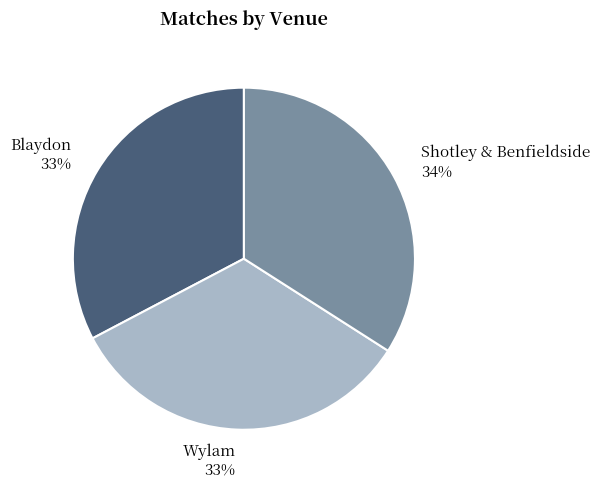

Count the number of slices in the pie.

3